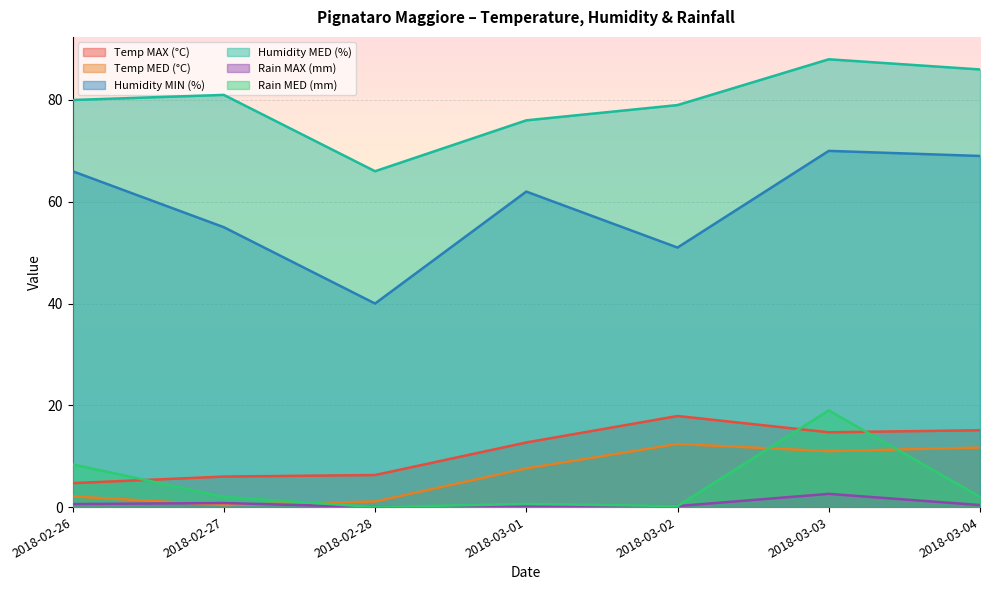

True or false: Humidity MED (%) and Humidity MIN (%) intersect in this chart.

False